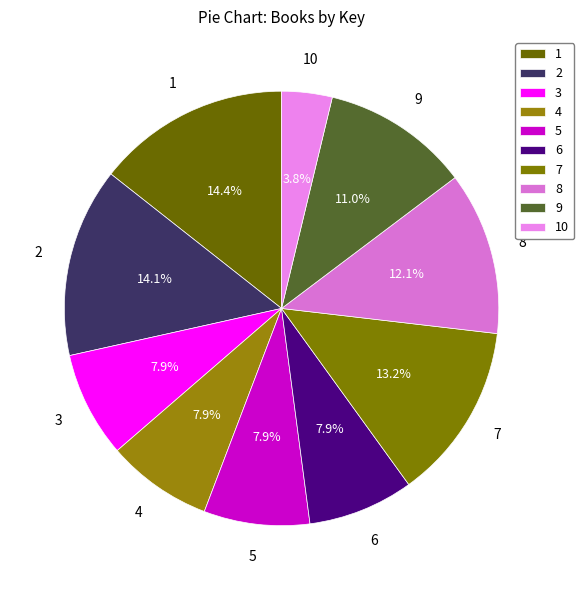

How many slices are in this pie chart?

10